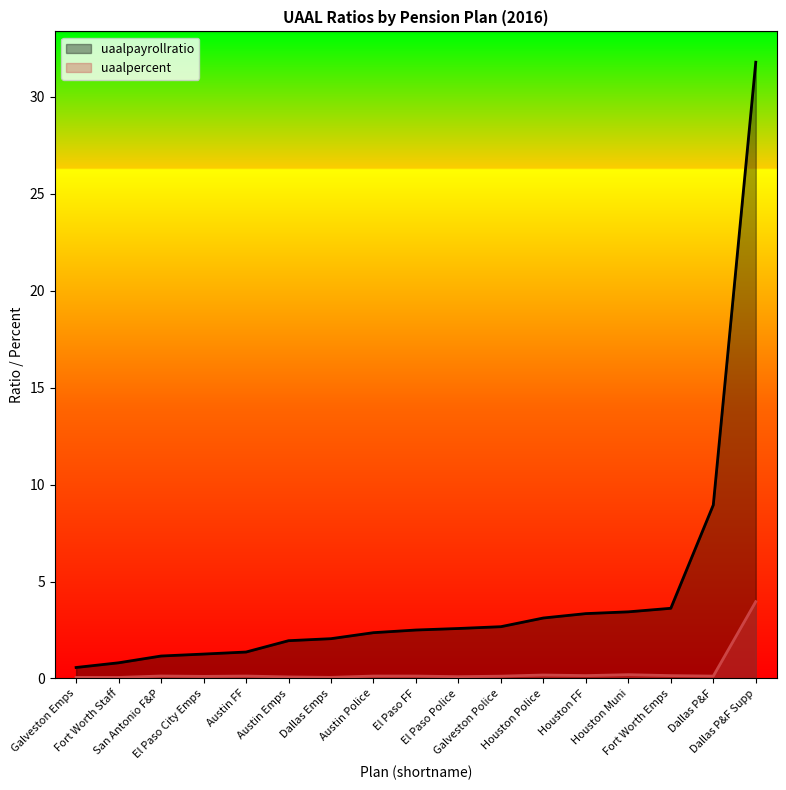

Which series changed the most between El Paso Police and Galveston Police?

uaalpayrollratio